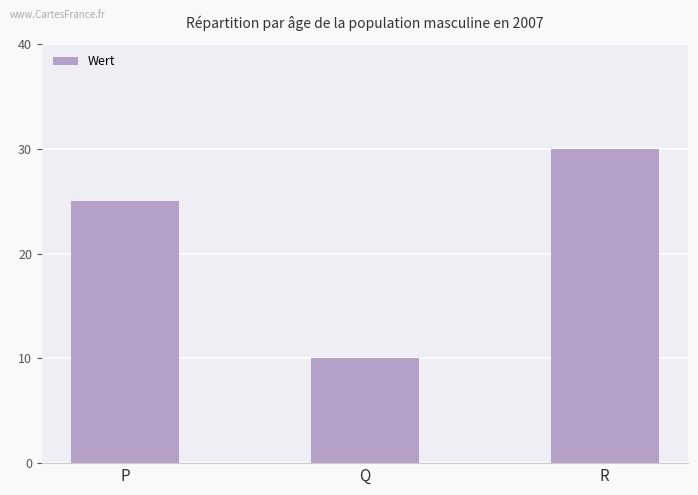

What is the greatest value displayed?

30